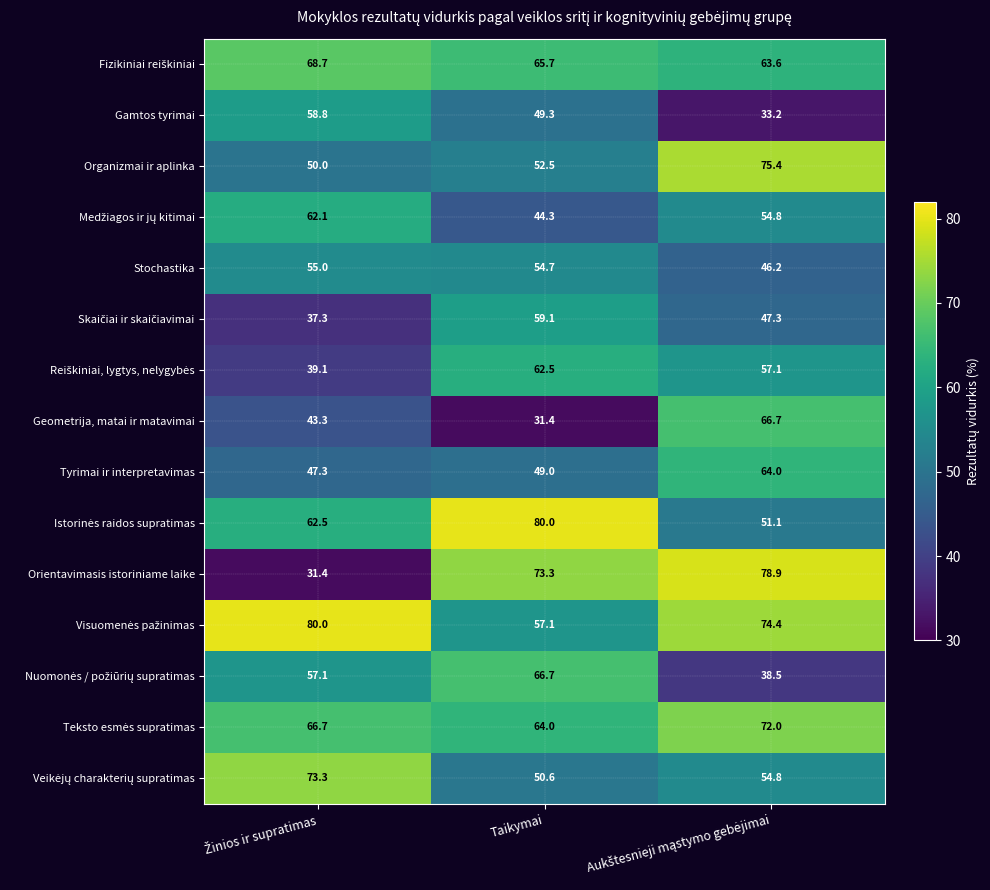

What is the difference between the maximum and minimum values in the Stochastika series?

8.8